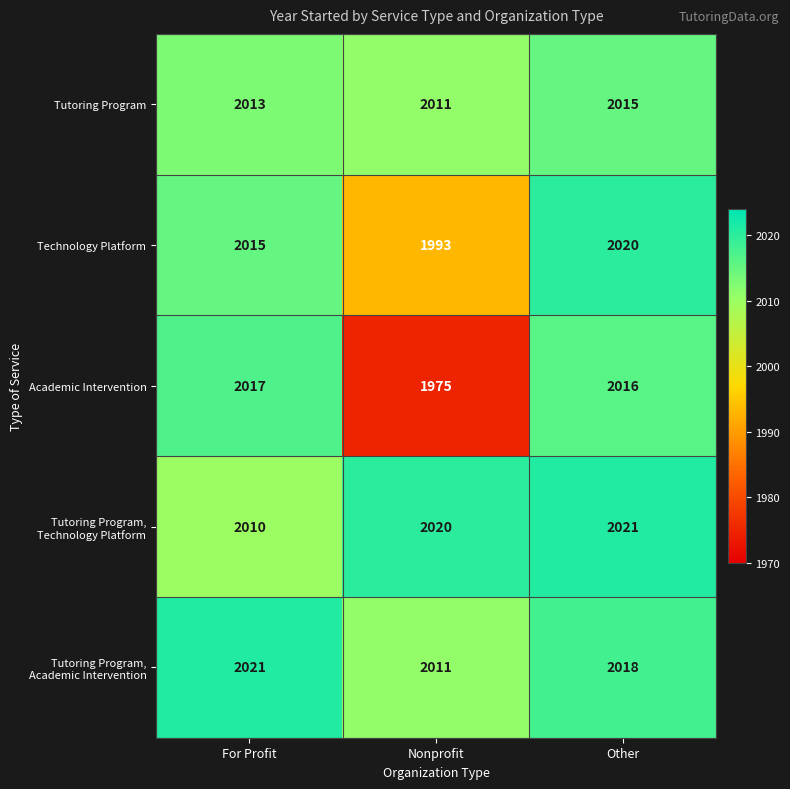

Which series has the largest range (max minus min)?

Academic Intervention